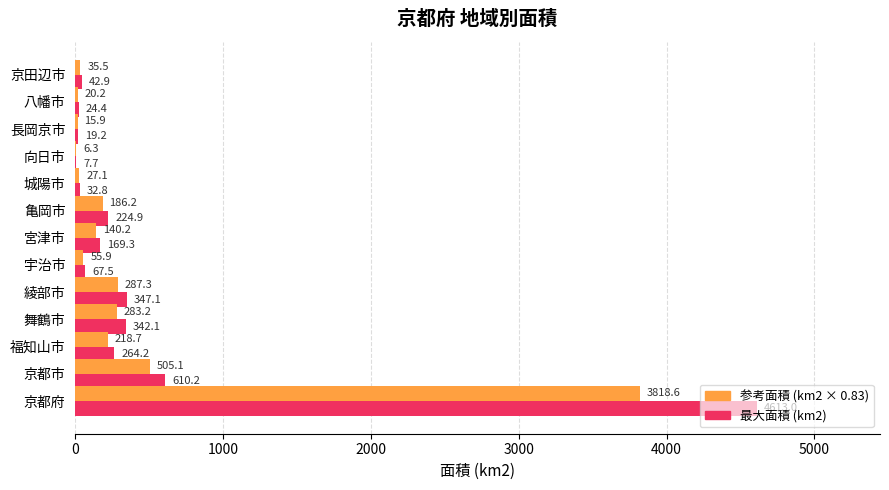

How many distinct data groups are displayed?

2